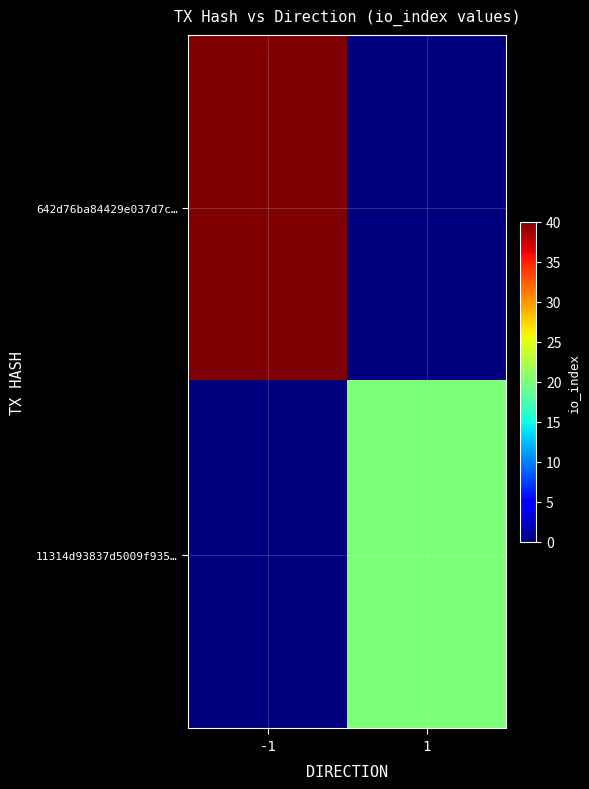

Between -1 and 1, which series saw the biggest shift?

642d76ba84429e037d7c…